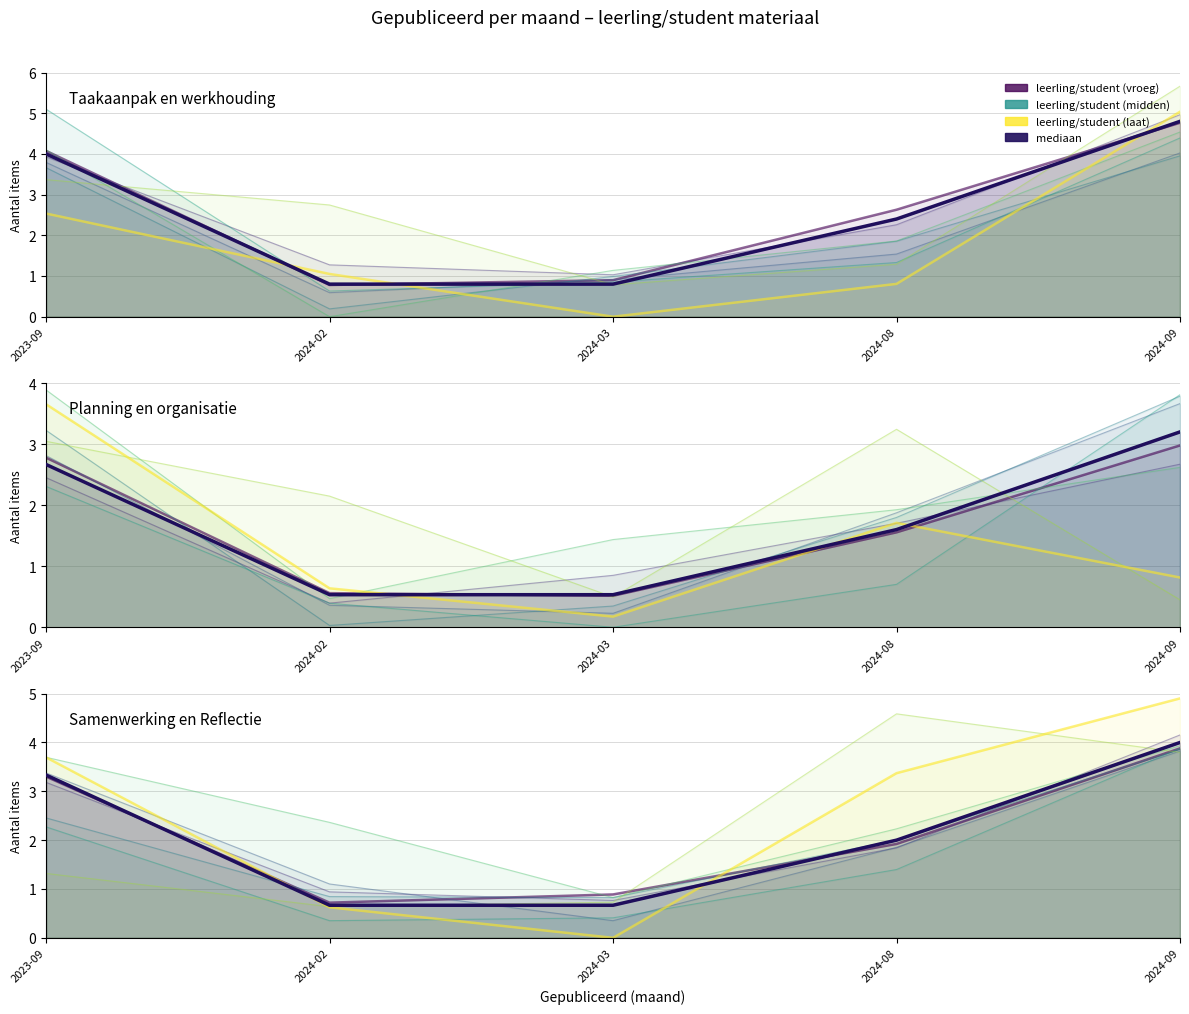

What is the sum of the scenario_0 values at 2024-03 and 2024-02?

1.6